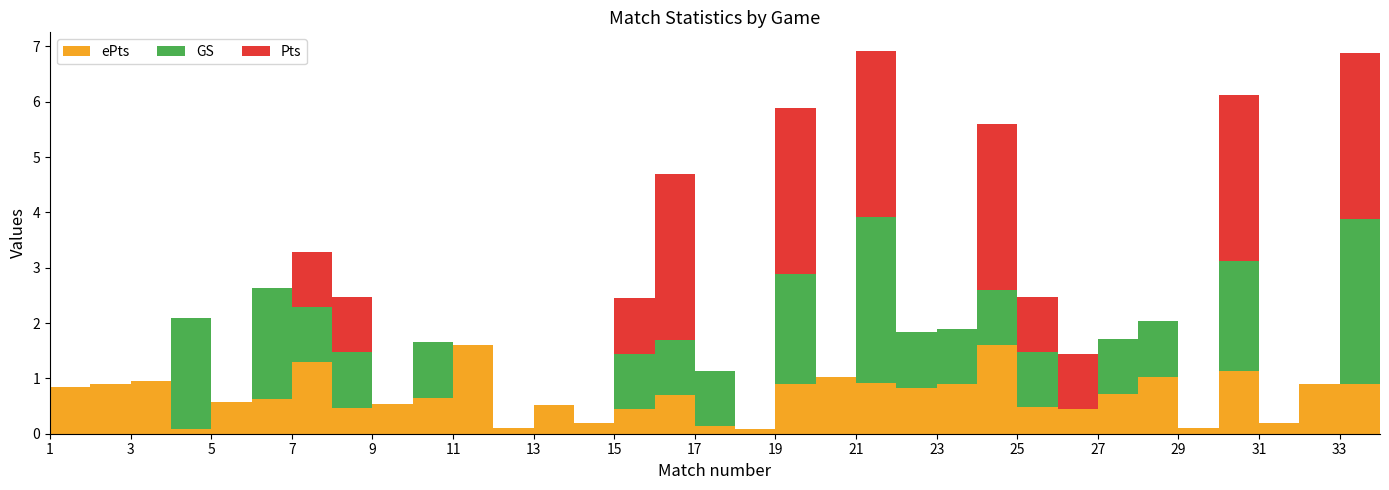

Reading left to right, extract all data points from this chart.

ePts: 1=0.8	2=0.9	3=1.0	4=0.1	5=0.6	6=0.6	7=1.3	8=0.5	9=0.5	10=0.7	11=1.6	12=0.1	13=0.5	14=0.2	15=0.5	16=0.7	17=0.1	18=0.1	19=0.9	20=1.0	21=0.9	22=0.8	23=0.9	24=1.6	25=0.5	26=0.4	27=0.7	28=1.0	29=0.1	30=1.1	31=0.2	32=0.9	33=0.9	34=0.2
GS: 1=0.0	2=0.0	3=0.0	4=2.0	5=0.0	6=2.0	7=1.0	8=1.0	9=0.0	10=1.0	11=0.0	12=0.0	13=0.0	14=0.0	15=1.0	16=1.0	17=1.0	18=0.0	19=2.0	20=0.0	21=3.0	22=1.0	23=1.0	24=1.0	25=1.0	26=0.0	27=1.0	28=1.0	29=0.0	30=2.0	31=0.0	32=0.0	33=3.0	34=0.0
Pts: 1=0.0	2=0.0	3=0.0	4=0.0	5=0.0	6=0.0	7=1.0	8=1.0	9=0.0	10=0.0	11=0.0	12=0.0	13=0.0	14=0.0	15=1.0	16=3.0	17=0.0	18=0.0	19=3.0	20=0.0	21=3.0	22=0.0	23=0.0	24=3.0	25=1.0	26=1.0	27=0.0	28=0.0	29=0.0	30=3.0	31=0.0	32=0.0	33=3.0	34=0.0